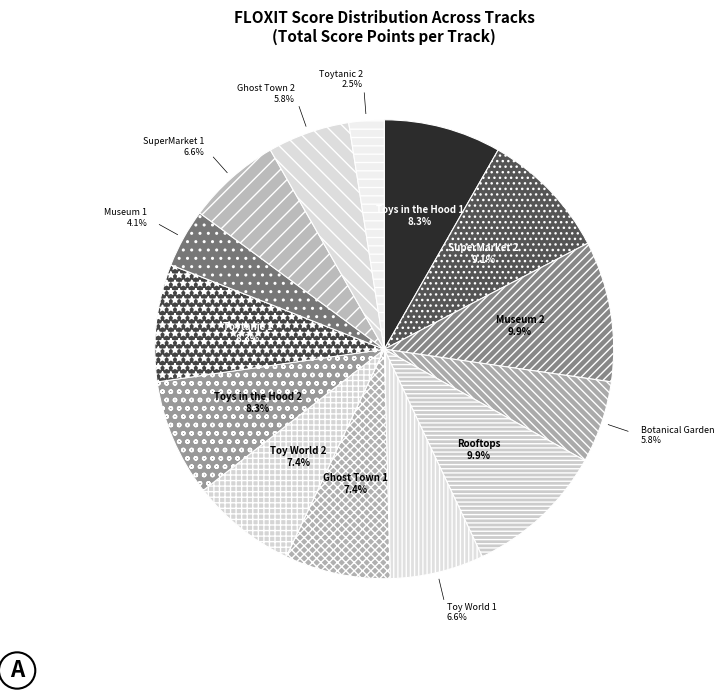

Is the sum of SuperMarket 2 and Ghost Town 2 greater than half?

No